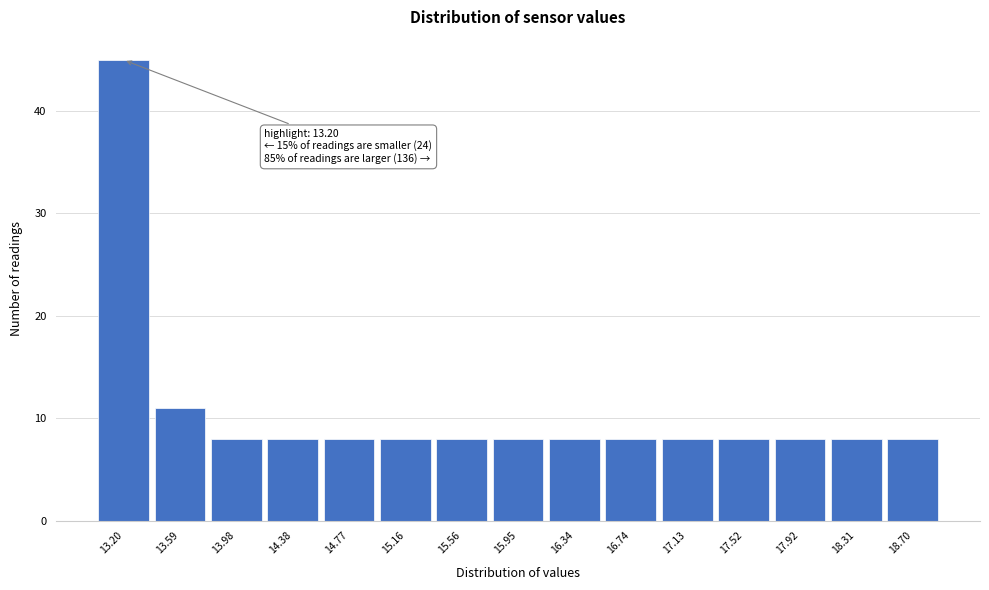

Which range on the x-axis has the tallest bar?

13.00 to 13.40